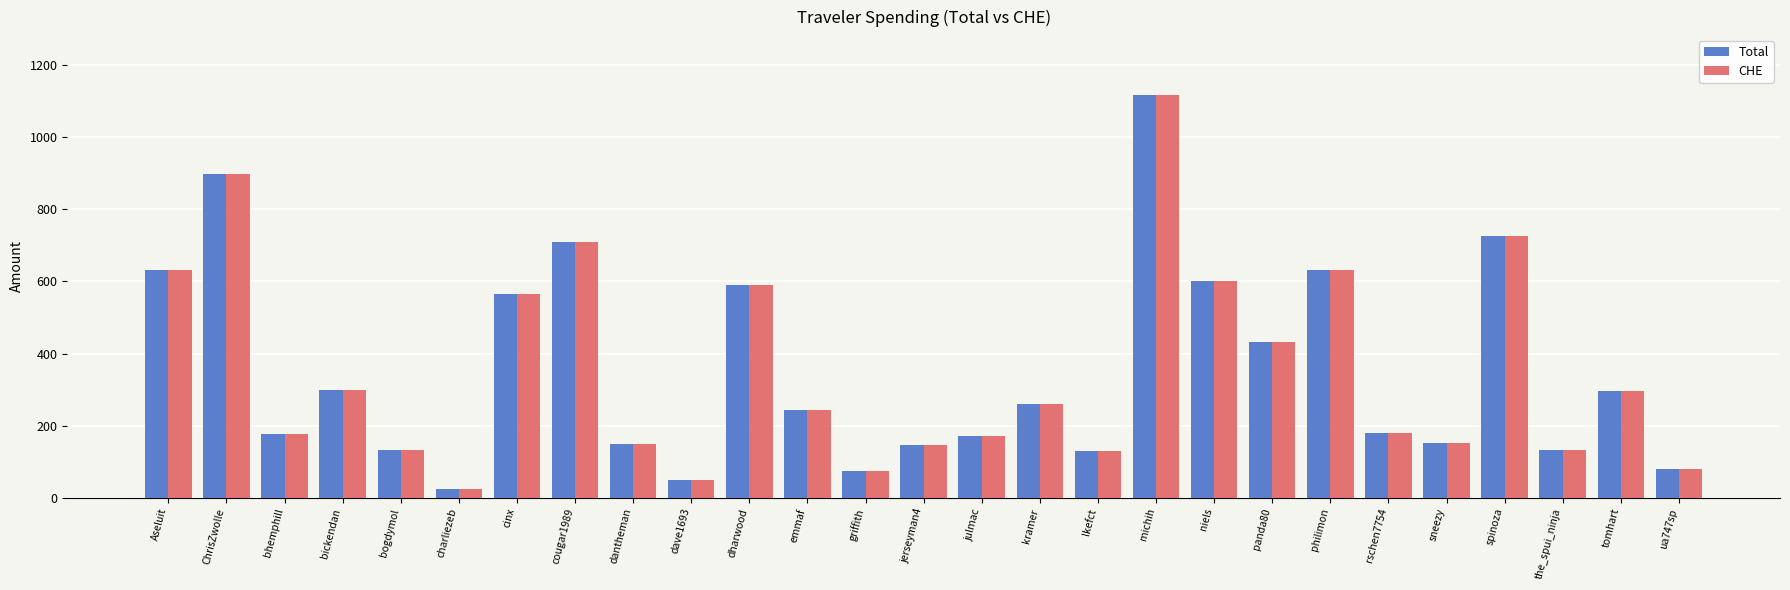

At which category is the sum across all series the highest?

michih